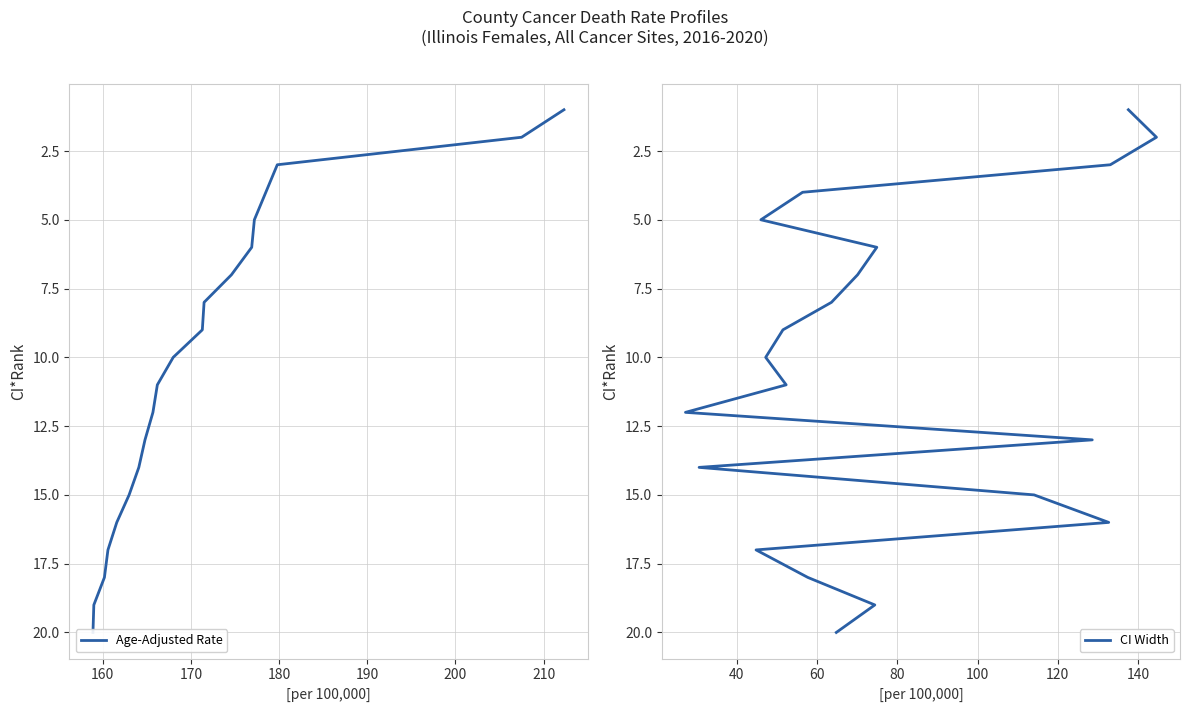

Which series has the widest spread of values?

Age-Adjusted Rate